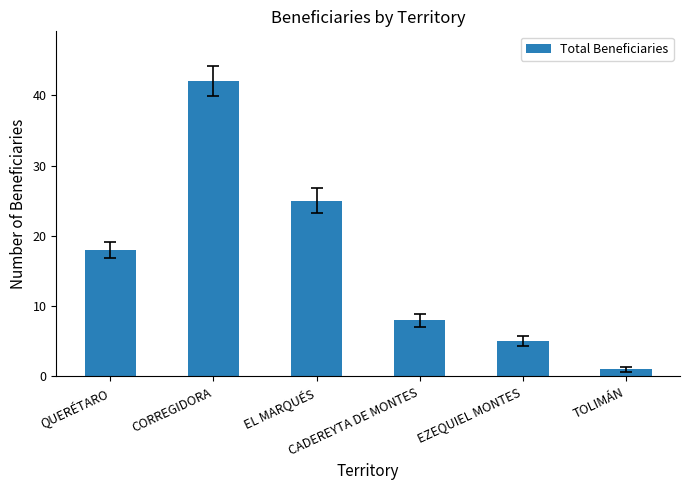

Reading right to left, transcribe all the data shown in this chart.

TOLIMÁN=1	EZEQUIEL MONTES=5	CADEREYTA DE MONTES=8	EL MARQUÉS=25	CORREGIDORA=42	QUERÉTARO=18